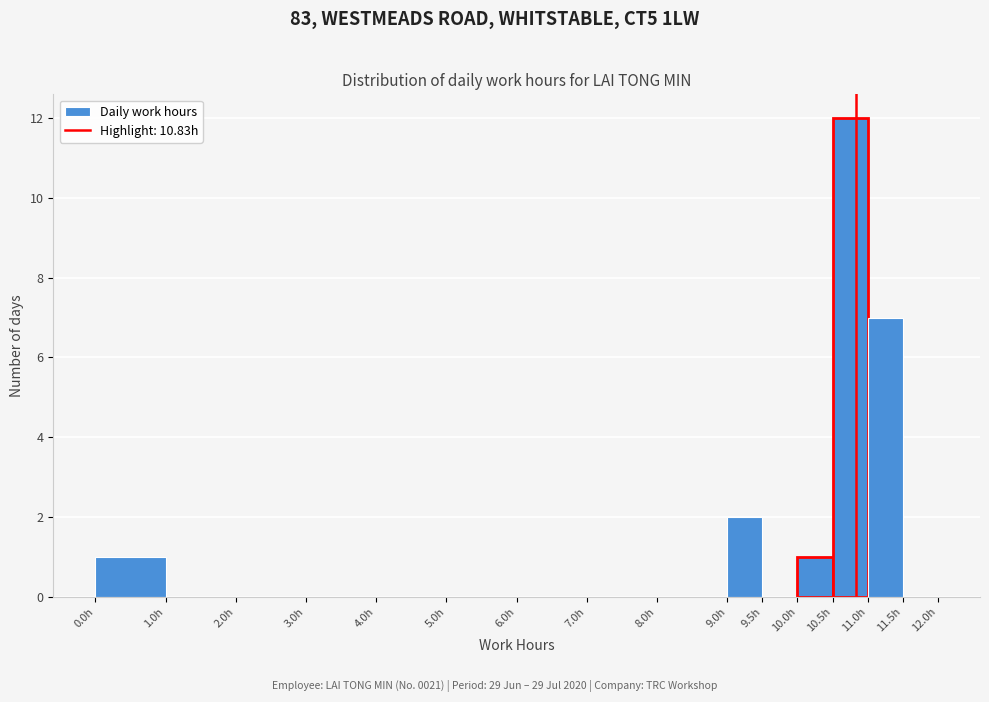

Over which range of the x-axis is the bar tallest?

10.5 to 11.0